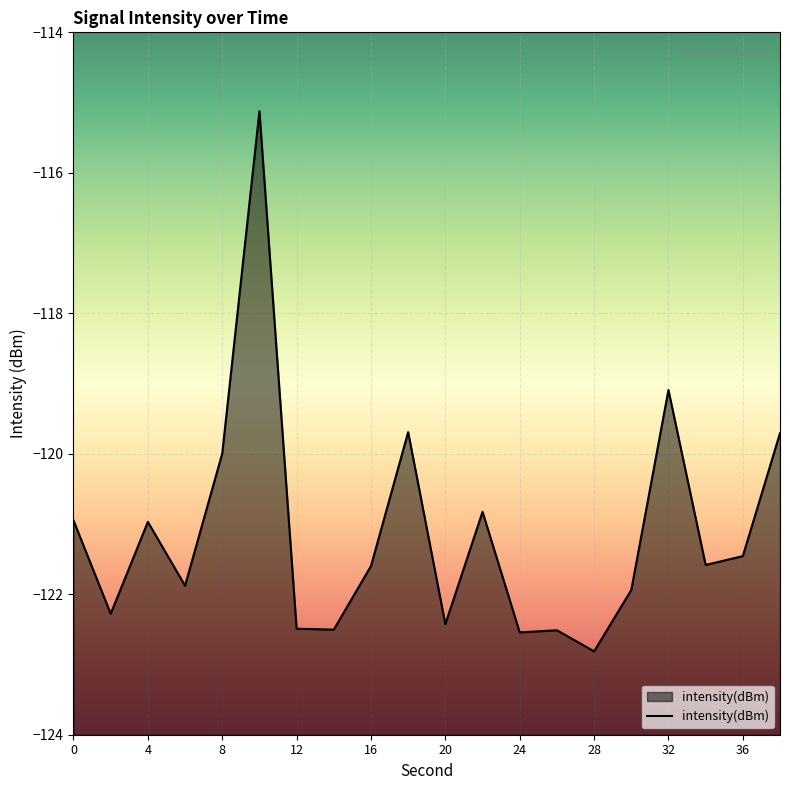

What is the greatest value displayed?

-115.1